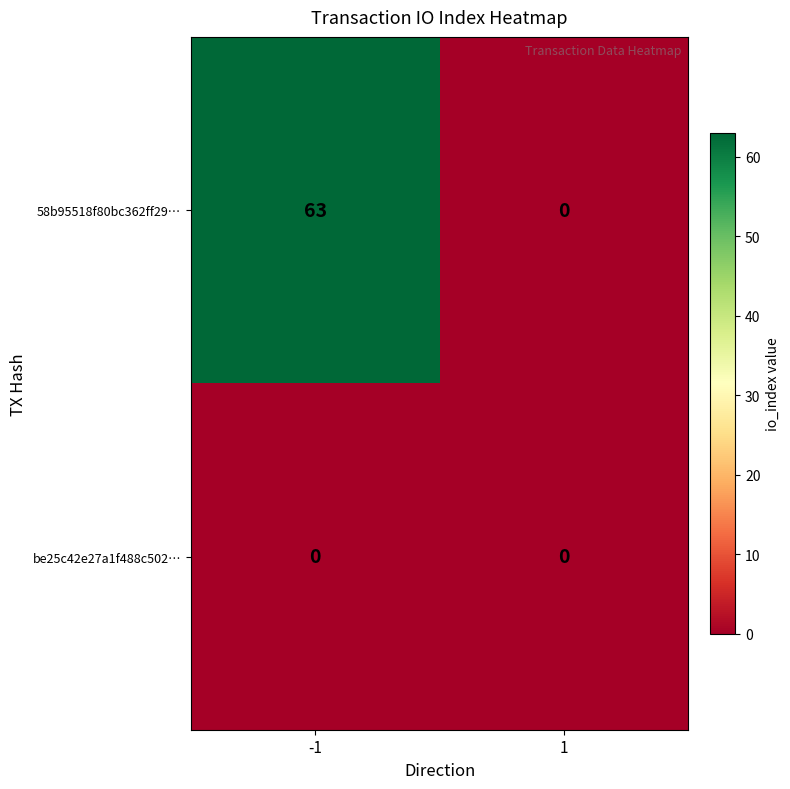

Rank the series by their maximum value, from lowest to highest.

be25c42e27a1f488c502…, 58b95518f80bc362ff29…